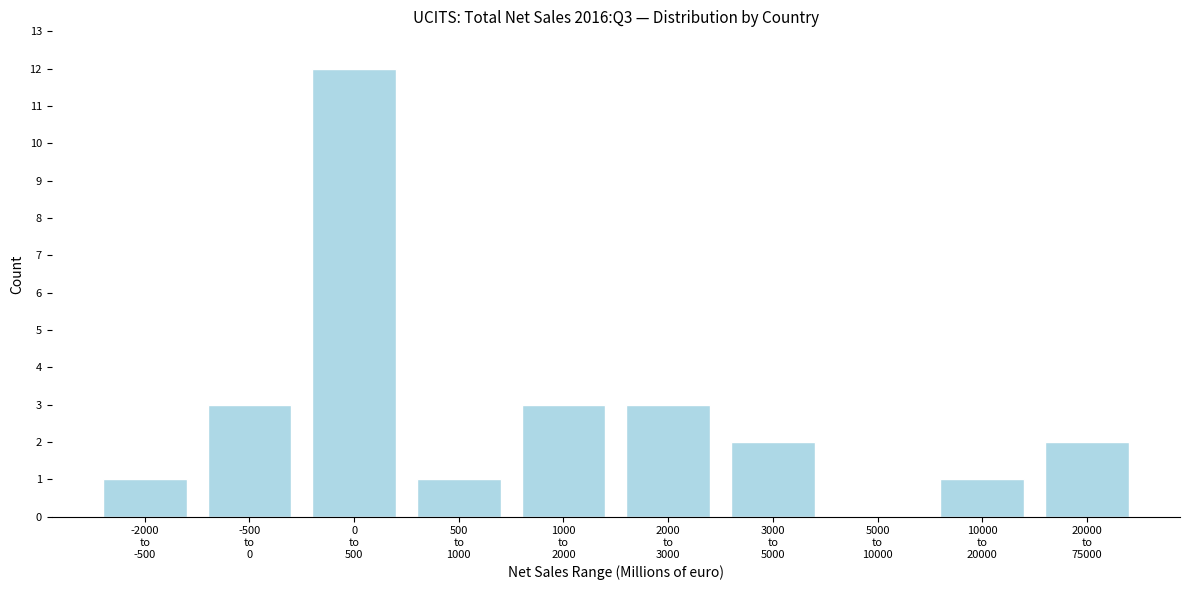

What is the greatest value displayed?

12